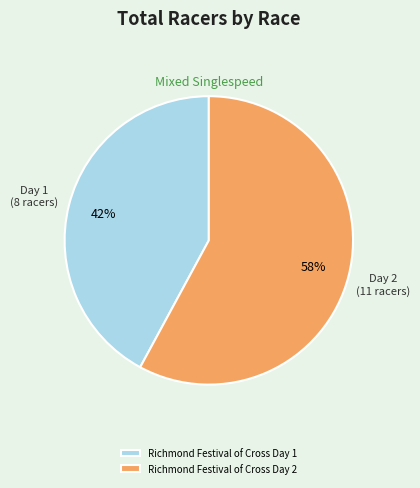

What is the majority slice?

Richmond Festival of Cross Day 2